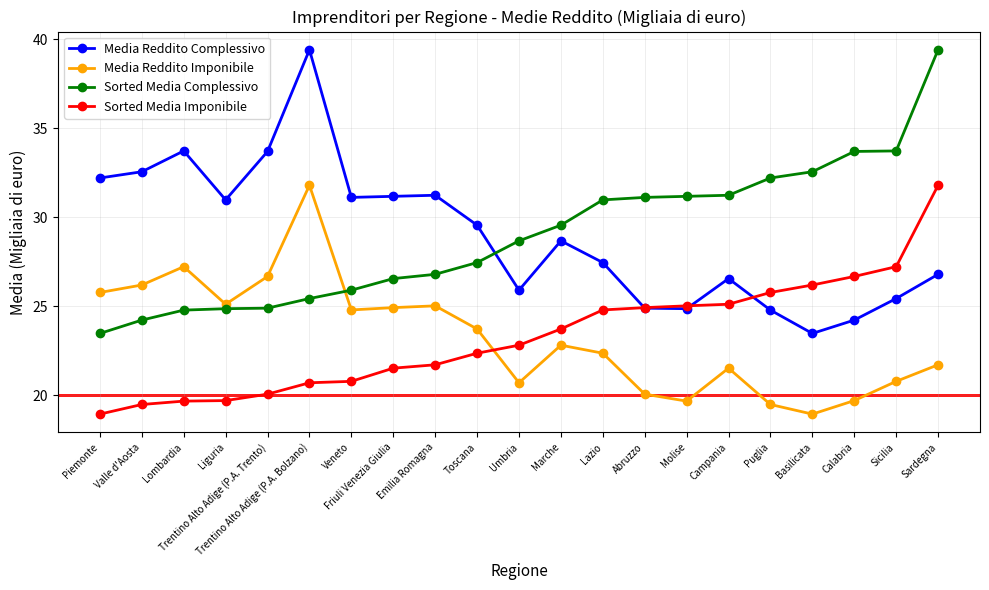

Is the value of Sorted Media Imponibile at Marche greater than the value of Sorted Media Complessivo at Veneto?

No